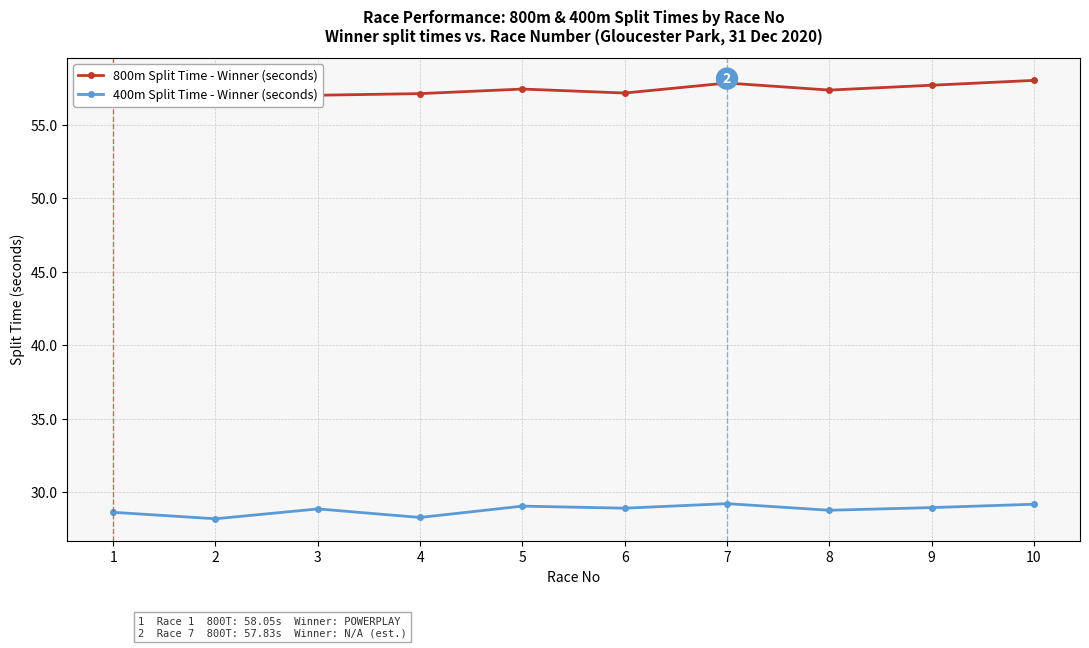

At 8, list the series in order from largest to smallest.

800m Split Time - Winner (seconds), 400m Split Time - Winner (seconds)